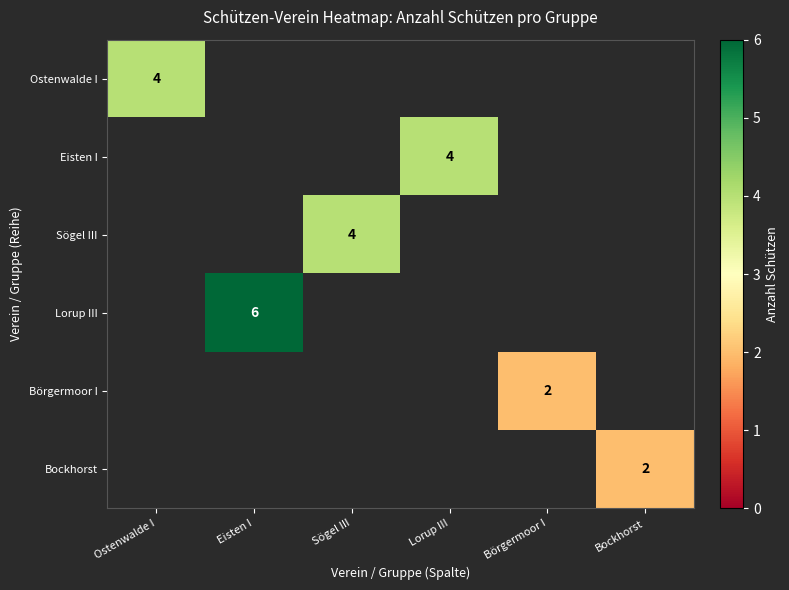

Which category has the highest value in the Ostenwalde I series?

Ostenwalde I